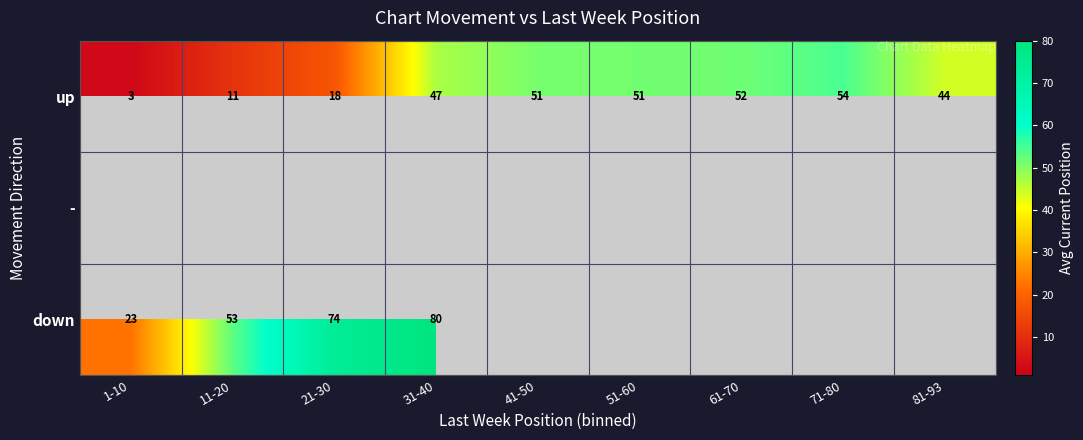

Is it true that up equals 2.7 at 1-10?

True